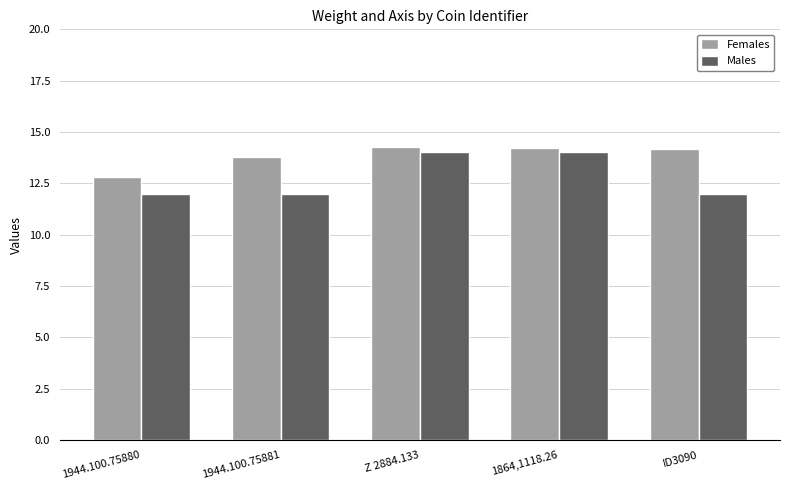

At how many categories does at least one series exceed 13?

4